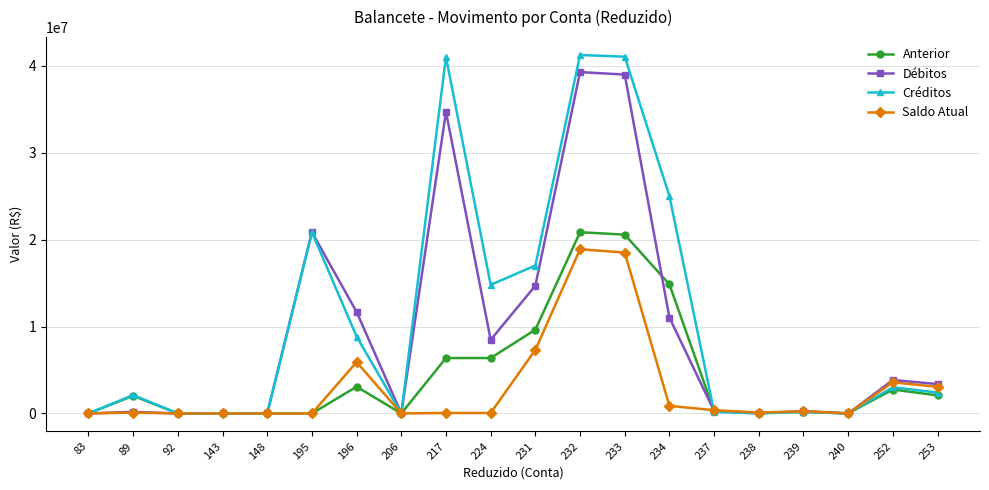

What are all the series names shown in the legend?

Anterior, Débitos, Créditos, Saldo Atual